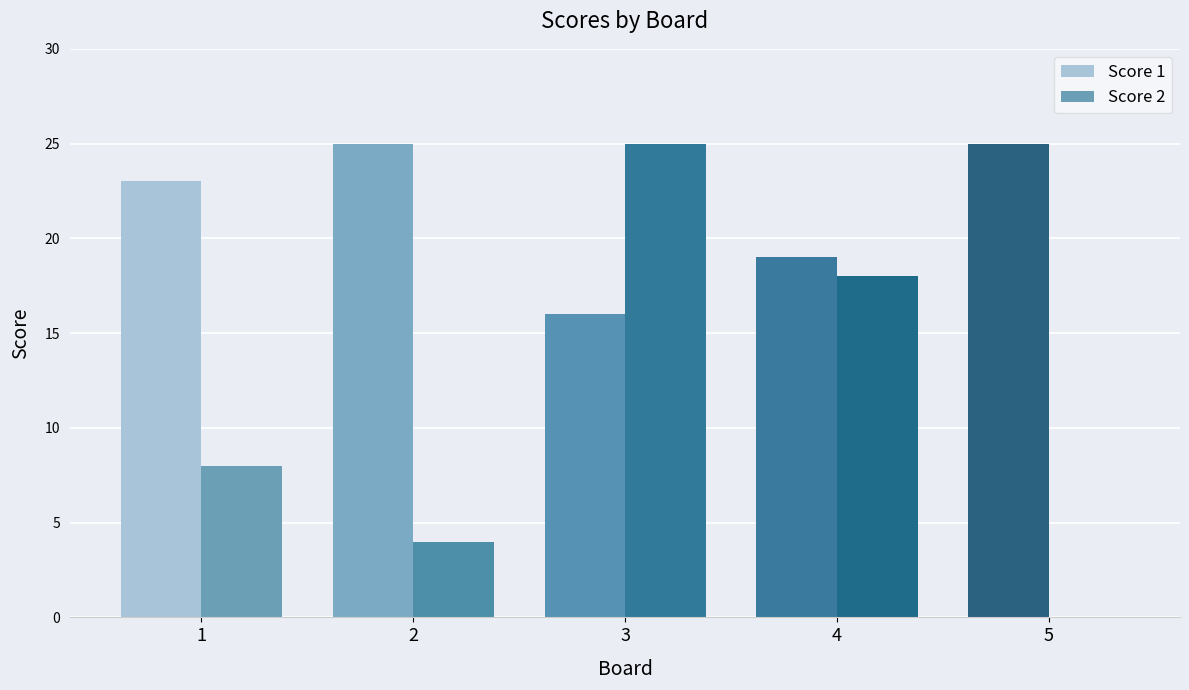

Read the Score 1 value at 3.

16